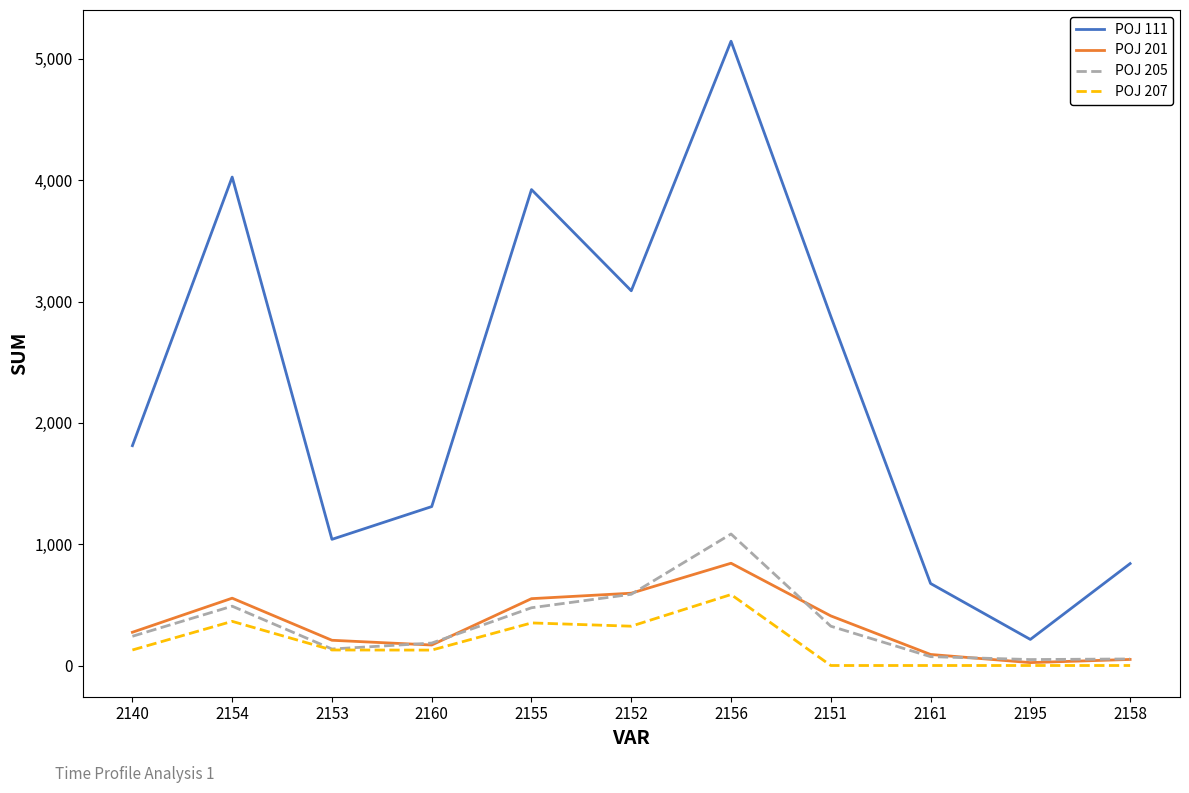

Is it true that POJ 205 equals 720 at 2155?

False